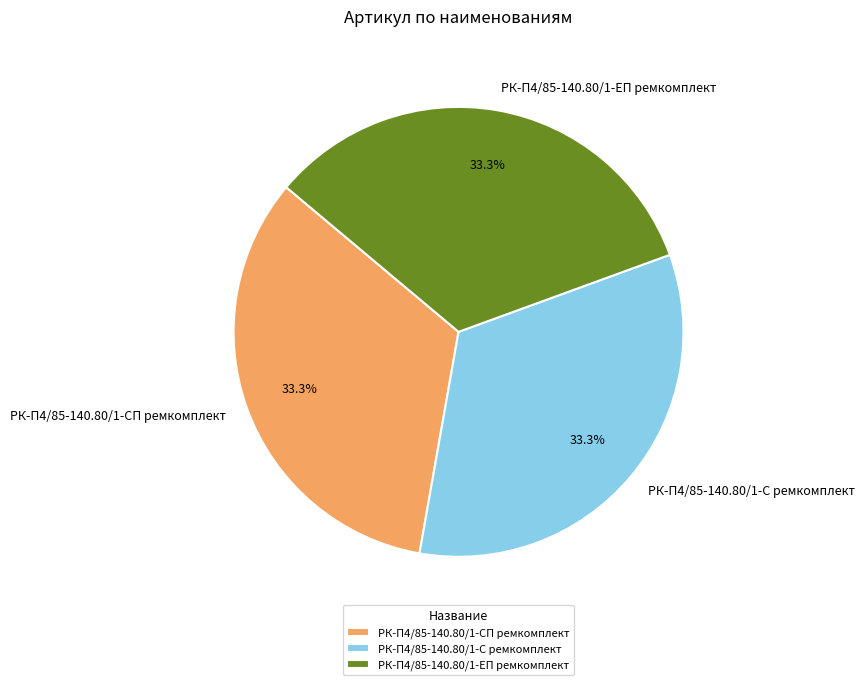

What is the total percentage of РК-П4/85-140.80/1-ЕП ремкомплект and РК-П4/85-140.80/1-СП ремкомплект?

66.7%